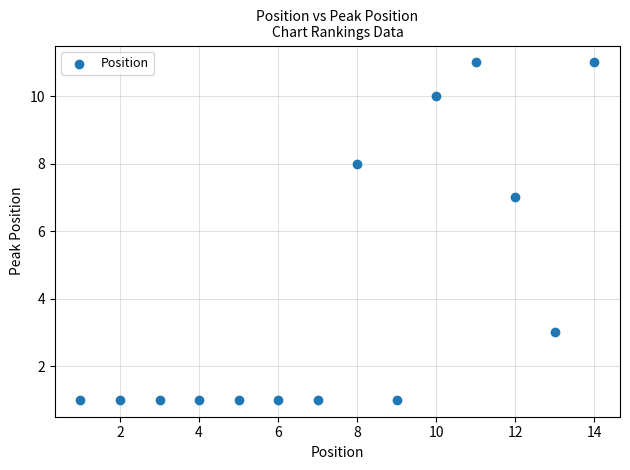

What Y value in the scatter plot is closest to 6?

7